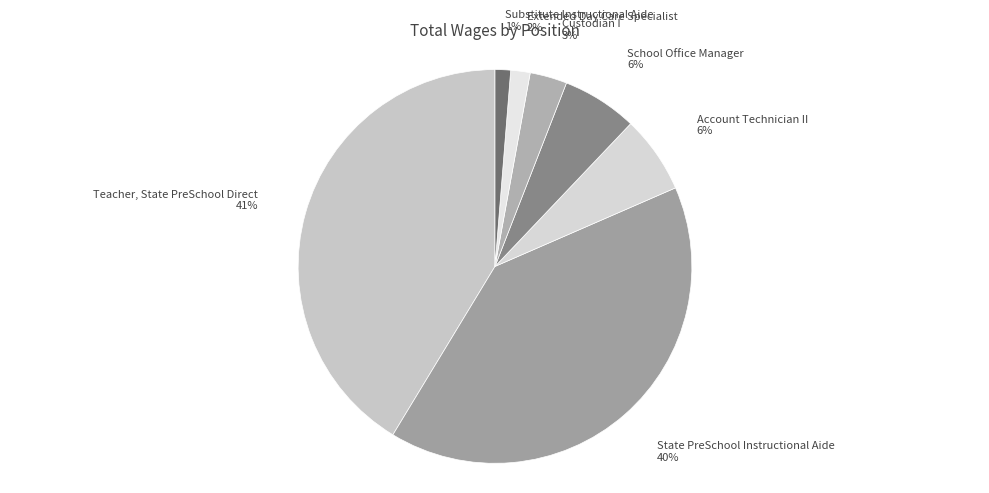

Is Account Technician II the majority of the pie?

No